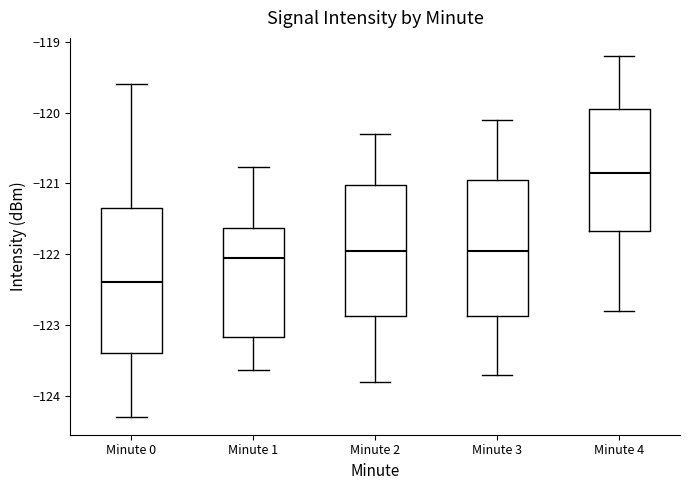

Reading left to right, read every box against the y-axis: the position of its median line, the range the box covers, and the ends of its whiskers. The values are not printed on the chart, so give them approximately, as read against the axis.

Minute 0: median -122.4, box -123.4 to -121.3, whiskers -124.3 to -119.6
Minute 1: median -122.1, box -123.2 to -121.6, whiskers -123.6 to -120.8
Minute 2: median -121.9, box -122.9 to -121.0, whiskers -123.8 to -120.3
Minute 3: median -121.9, box -122.9 to -120.9, whiskers -123.7 to -120.1
Minute 4: median -120.8, box -121.7 to -119.9, whiskers -122.8 to -119.2